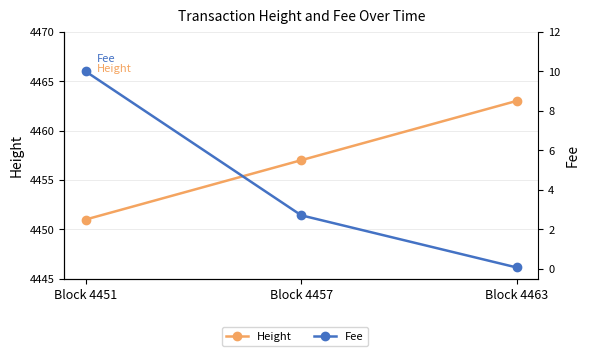

What are all the series names shown in the legend?

Height, Fee